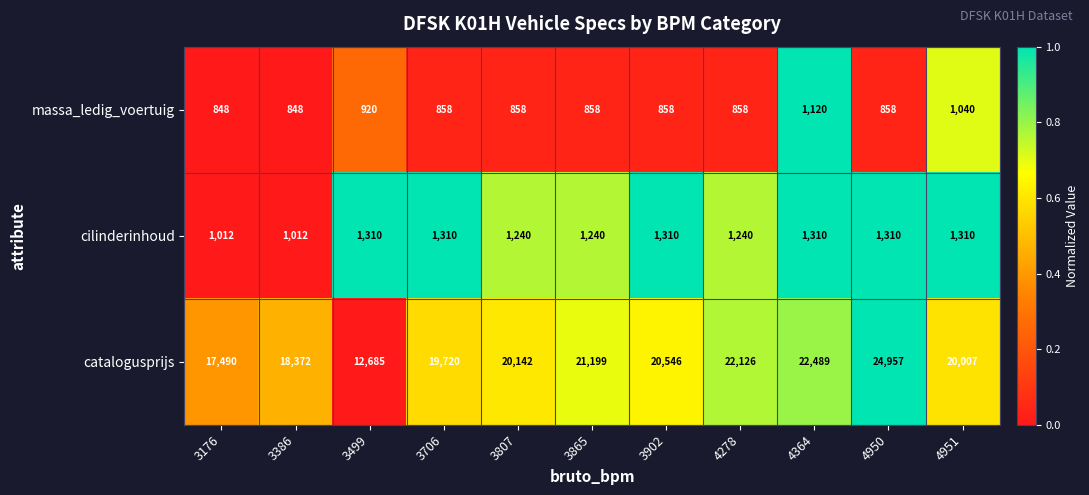

What is the spread (max minus min) of values at 3176?

16642